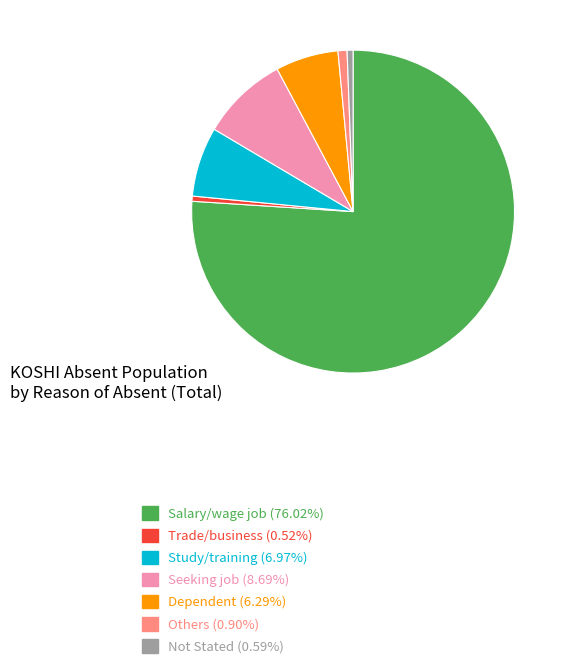

How many segments does this pie chart have?

7